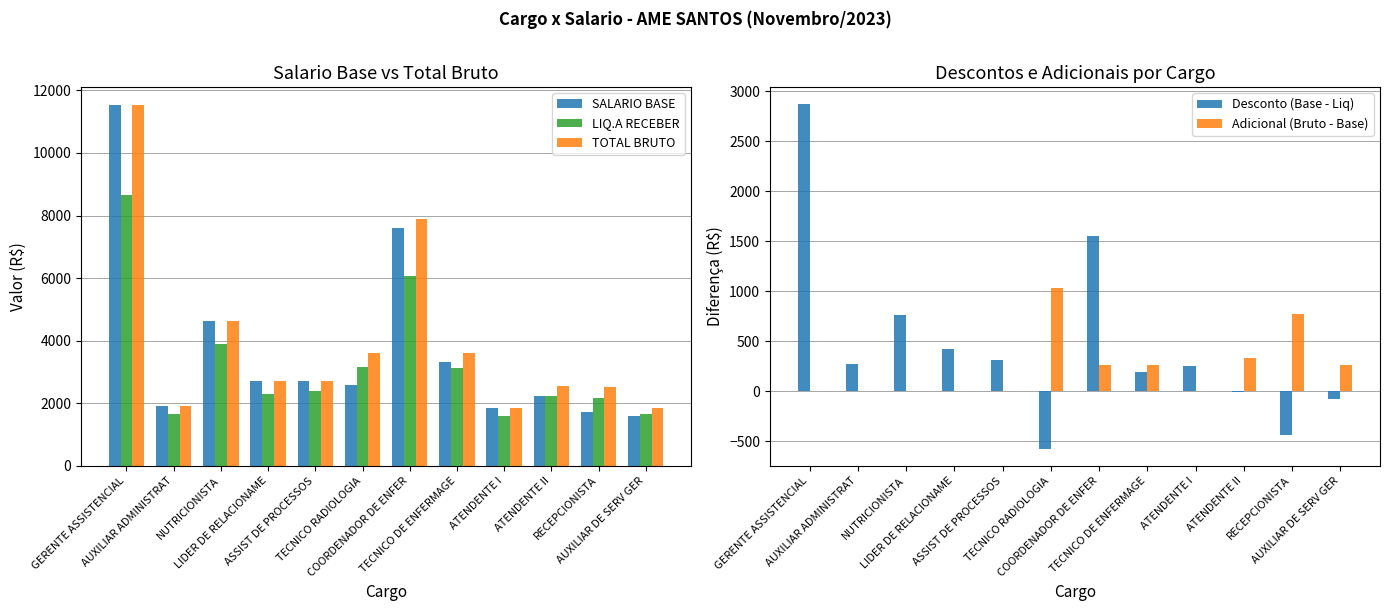

Does the chart contain any negative values?

Yes